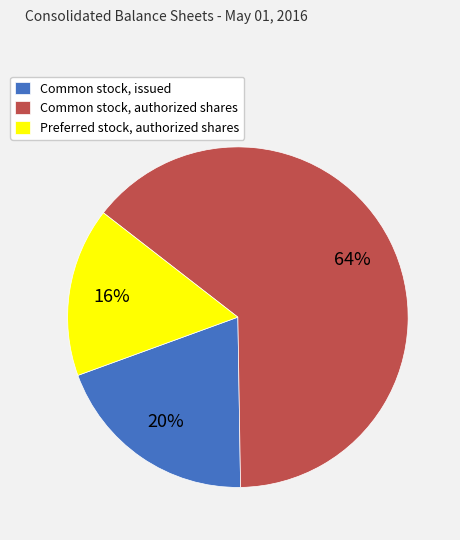

To the nearest percent, what is the combined percentage of Preferred stock, authorized shares and Common stock, authorized shares?

80%